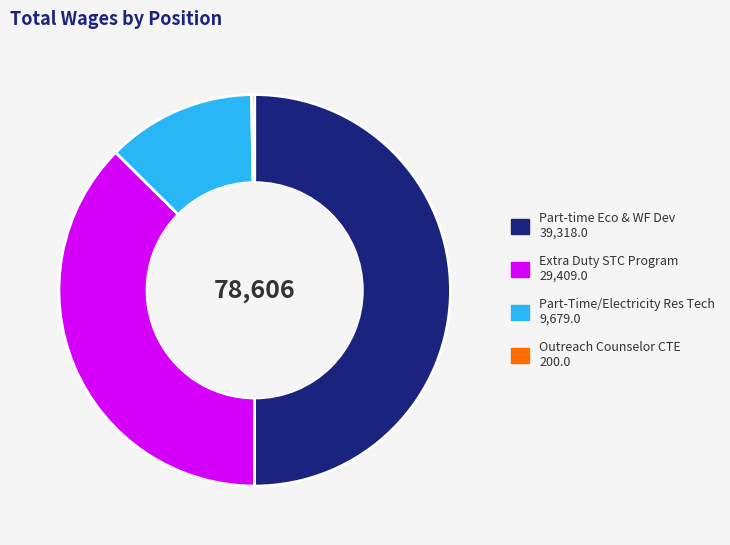

What is the largest slice in the pie chart?

Part-time Eco & WF Dev